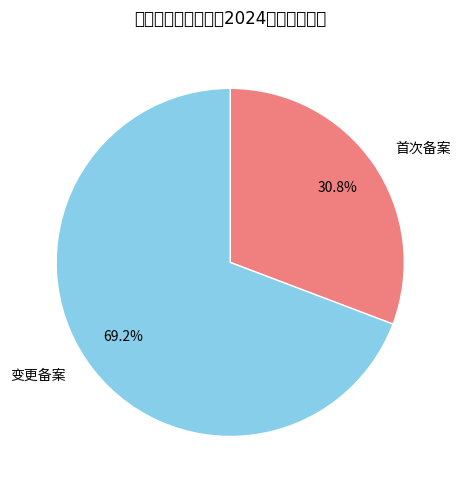

Does 变更备案 represent more than half of the total?

Yes